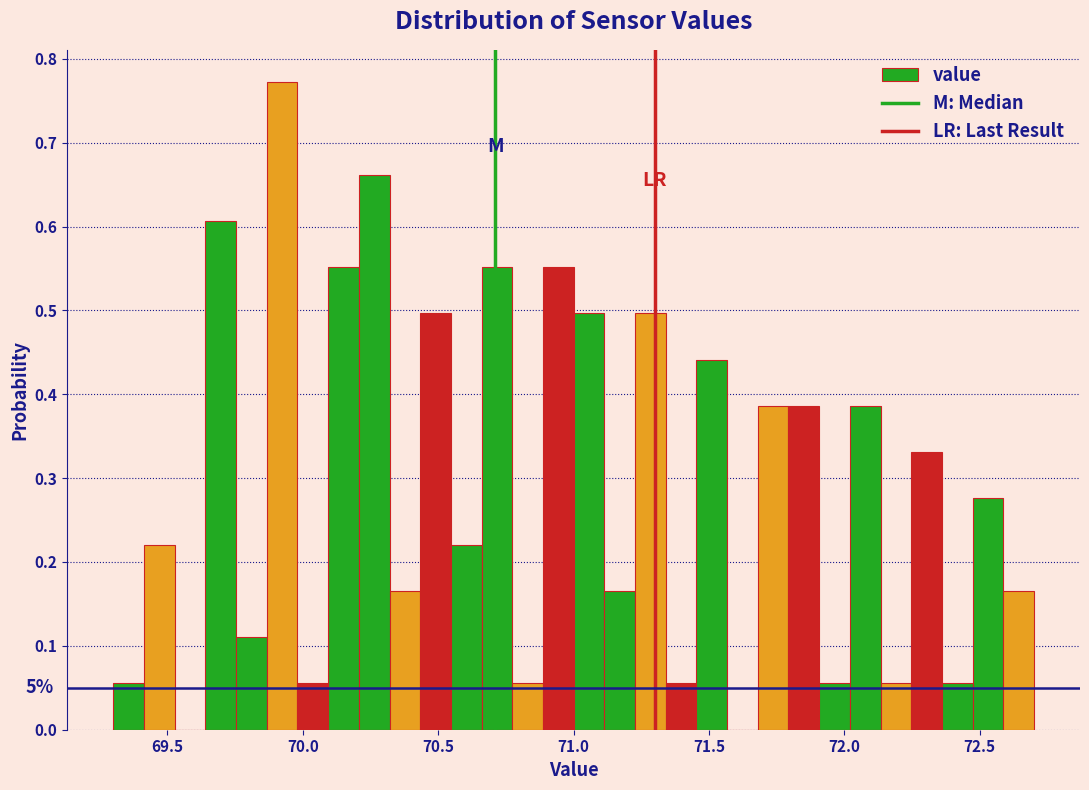

Around what value on the x-axis is the tallest bar? Give the approximate position of its centre, as read against the axis.

69.90